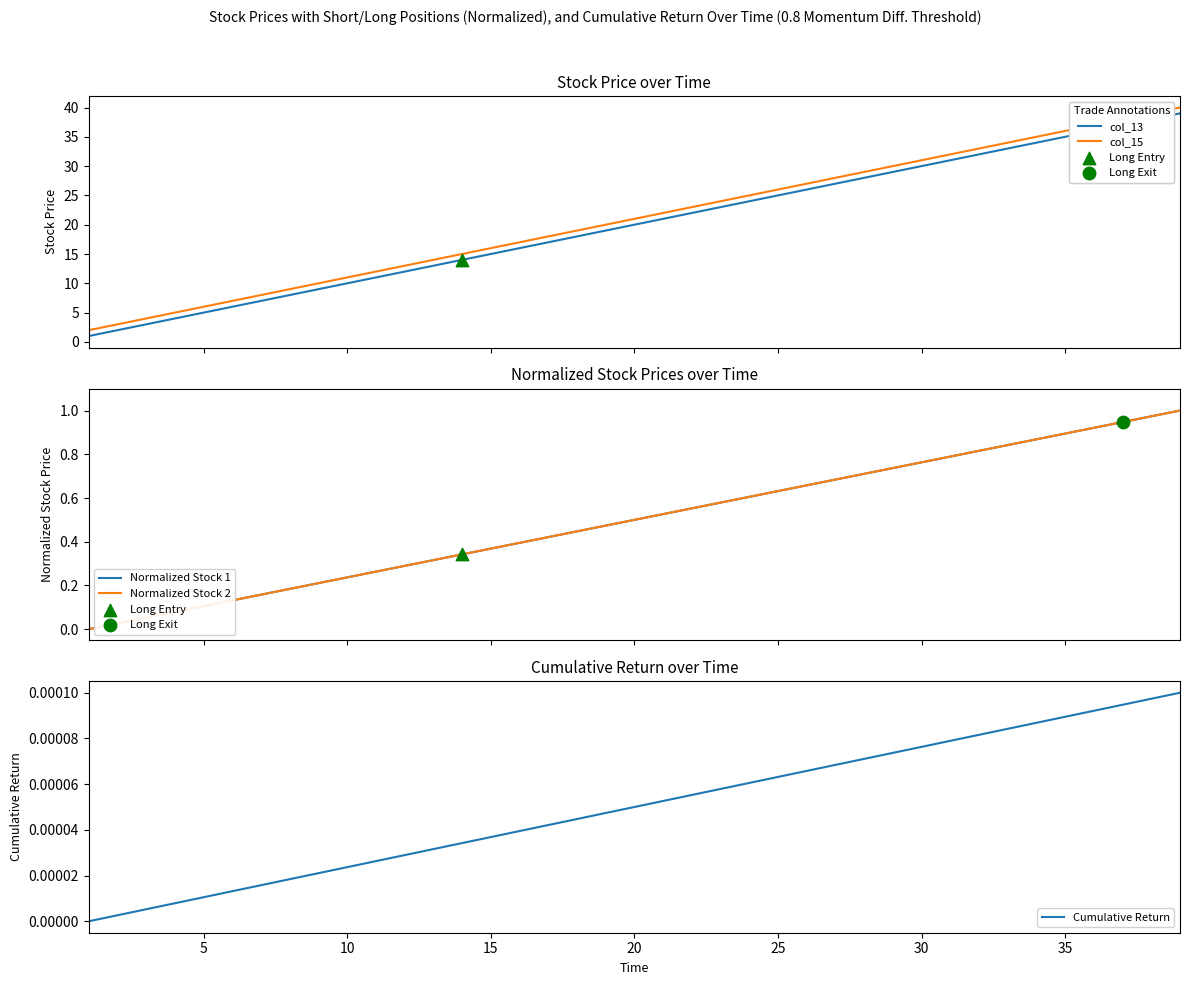

Which series reaches the minimum Y coordinate?

Normalized Stock 1